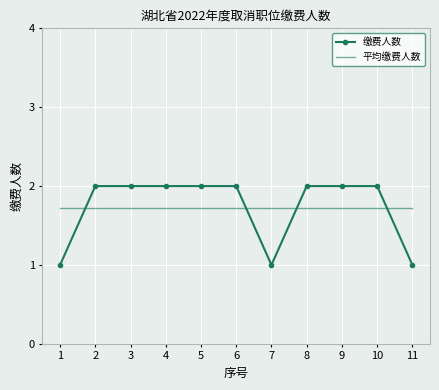

What is the maximum value shown in the chart?

2.0